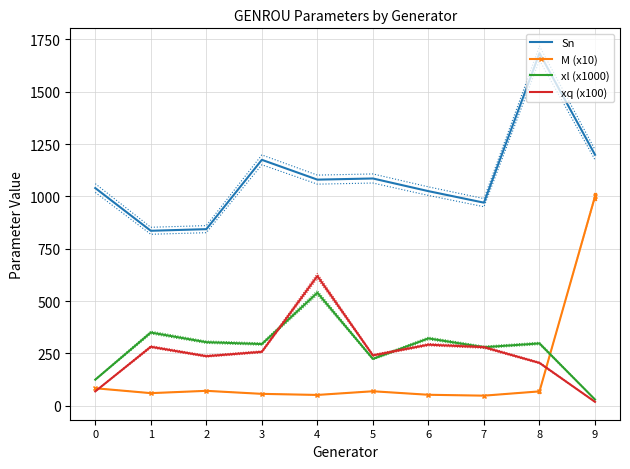

Between 9 and 5, which is larger?

9